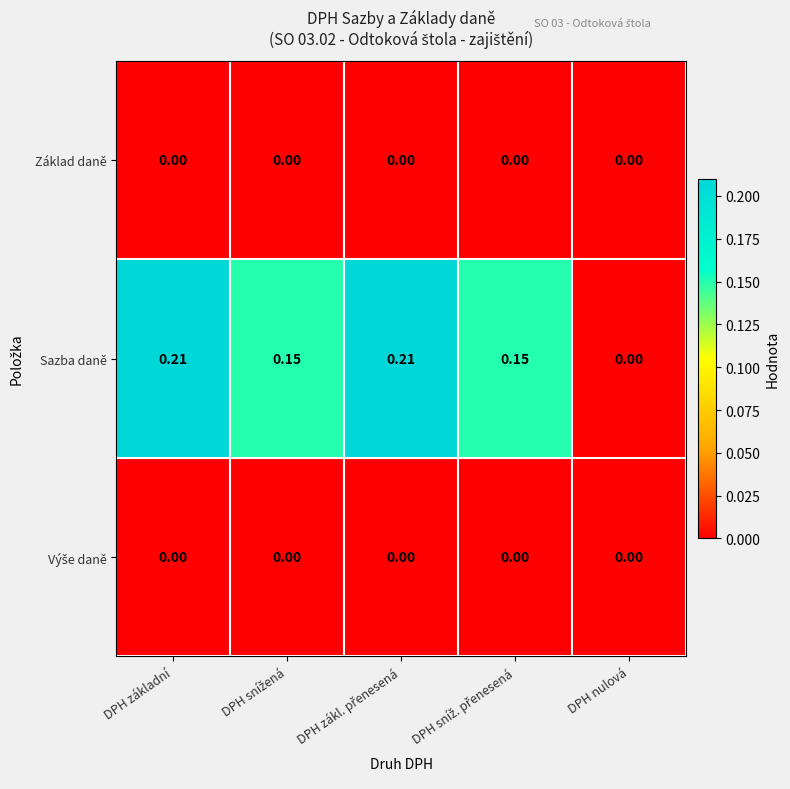

Which series has the largest range (max minus min)?

Sazba daně